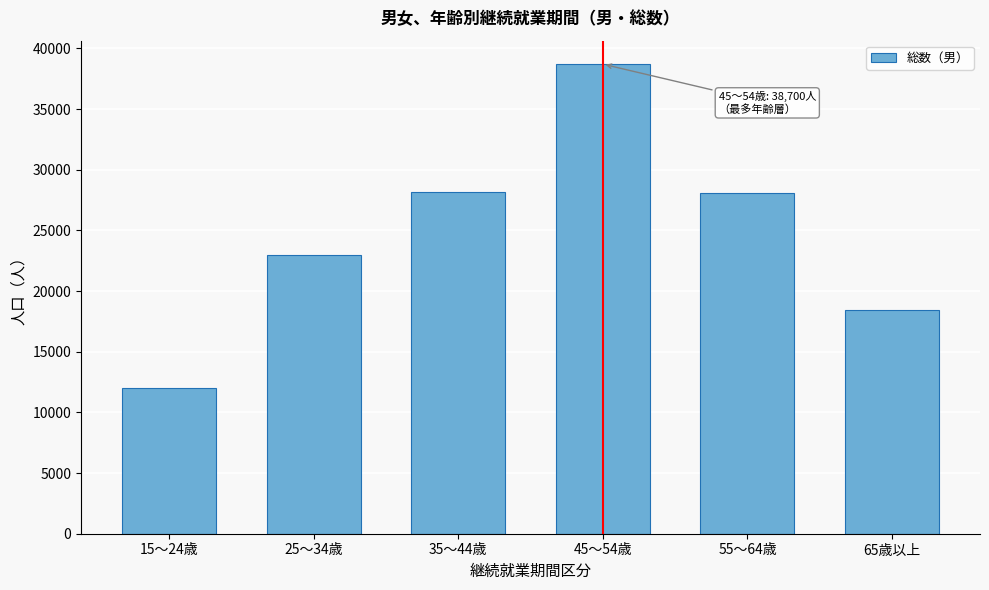

Which label corresponds to the largest value in the chart?

45～54歳